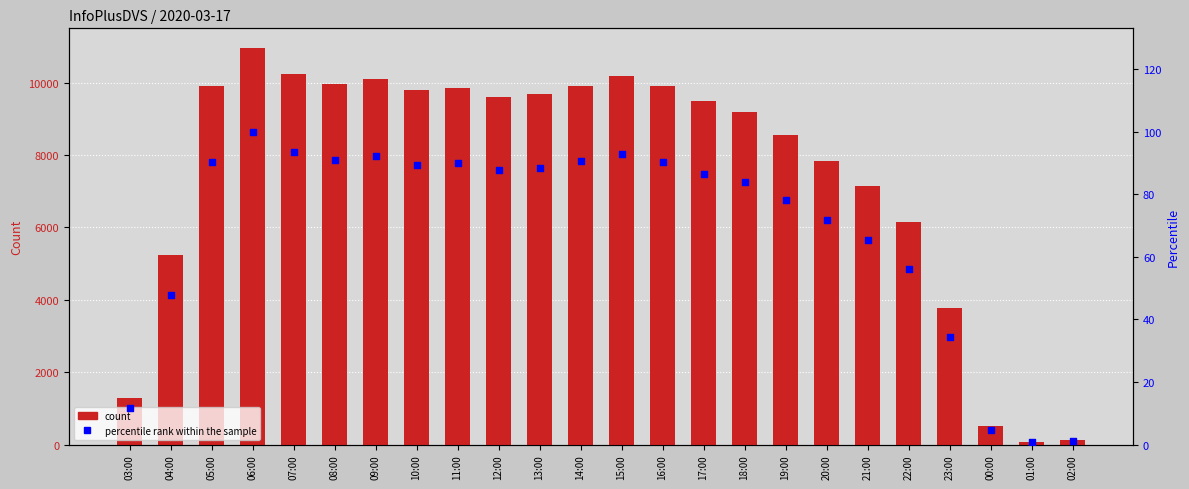

Which series has the largest total across all categories?

count